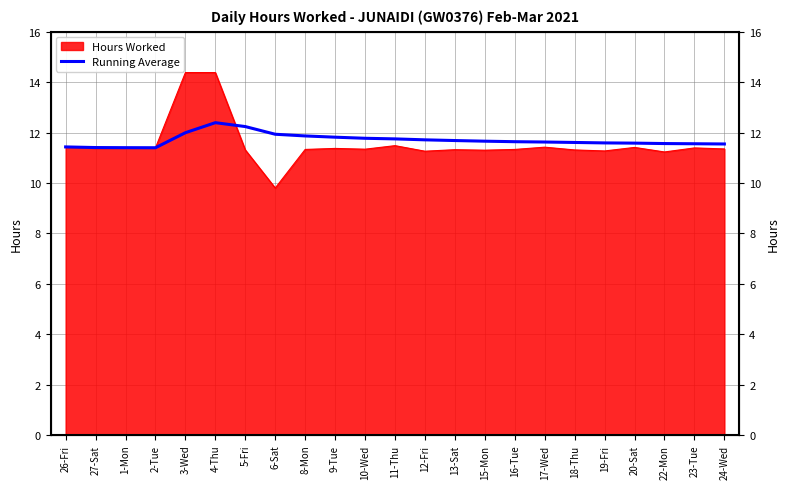

At which category does the chart reach its peak across all series?

4-Thu